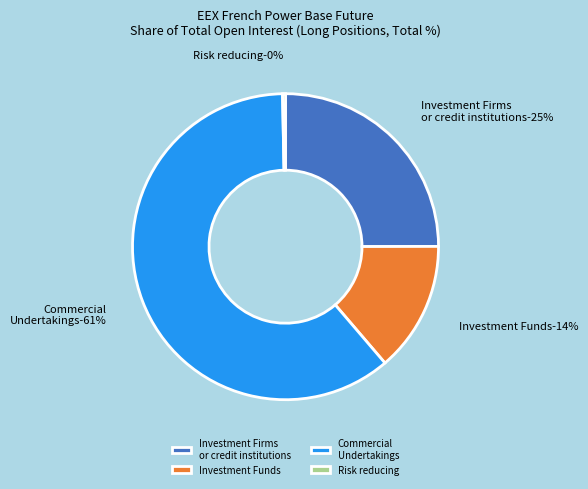

Which slice represents more than half of the pie?

Commercial Undertakings (Long)